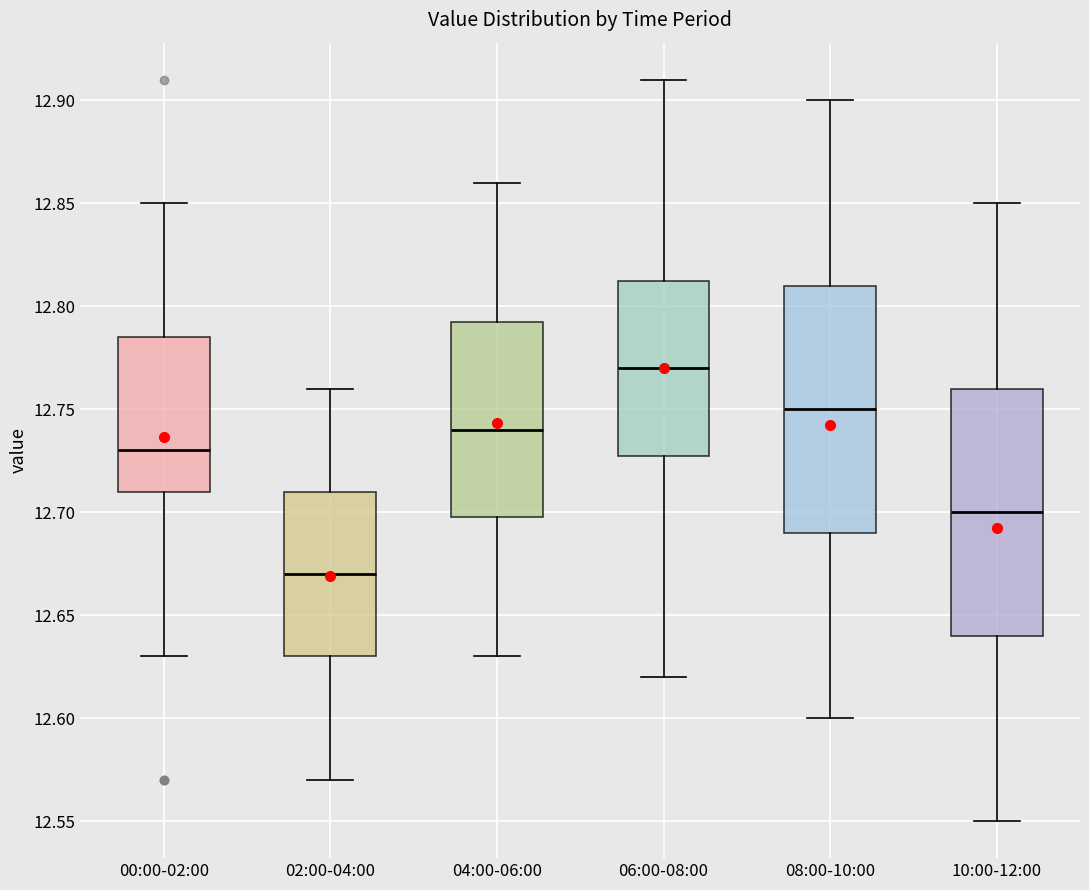

Where does the median line of the box for 02:00-04:00 sit on the y-axis? The values are not printed on the chart, so give them approximately, as read against the axis.

12.670